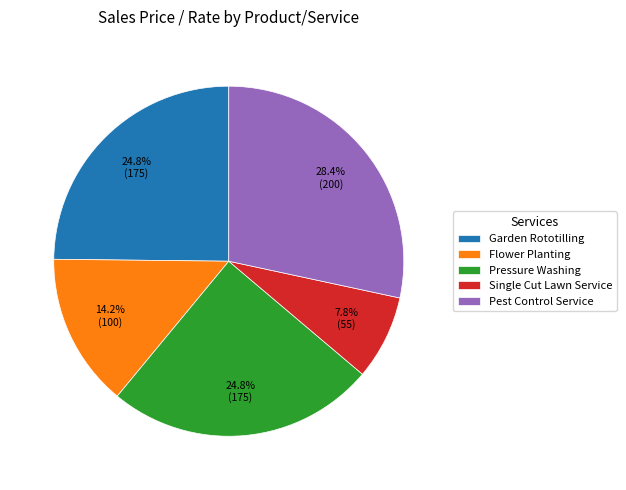

Is there a majority slice in this chart?

No